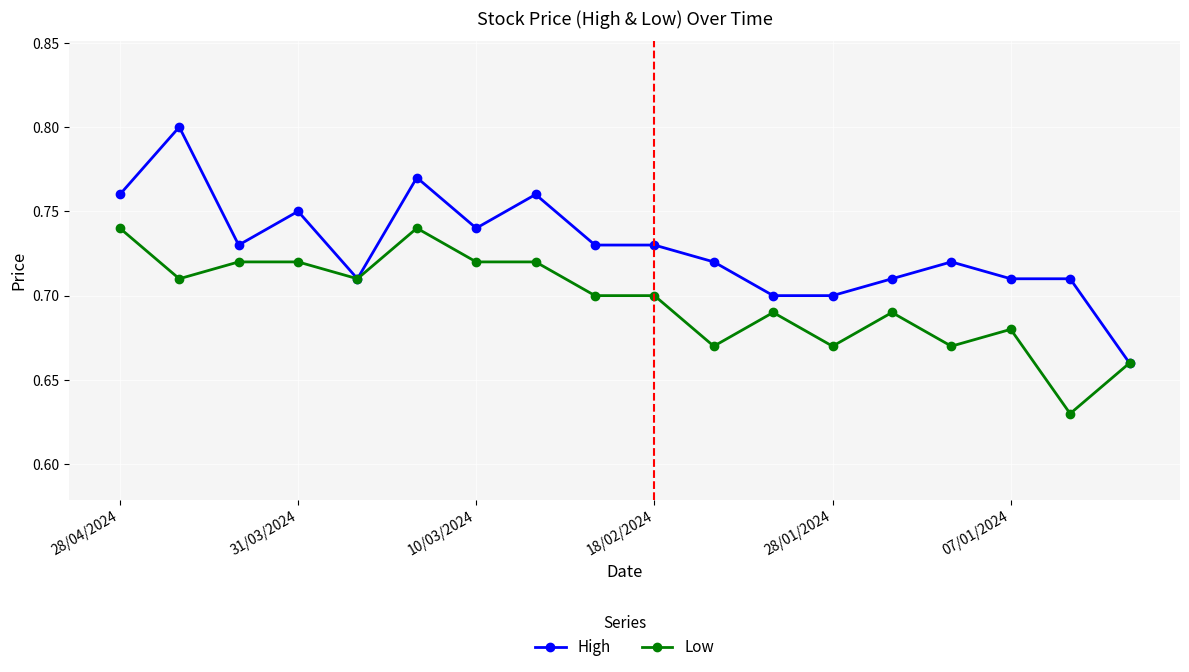

True or false: Low has more than 0 interior local peaks.

True